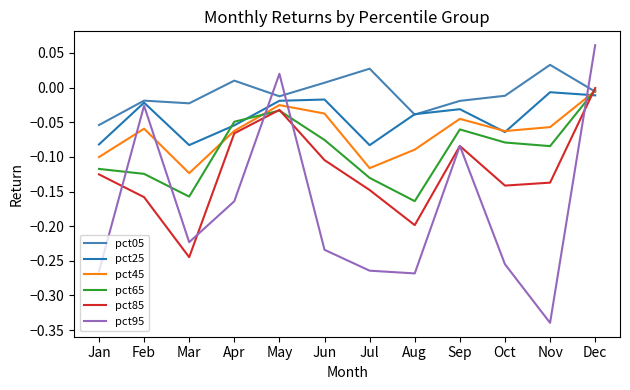

Between Jul and Sep, which series saw the biggest shift?

pct95